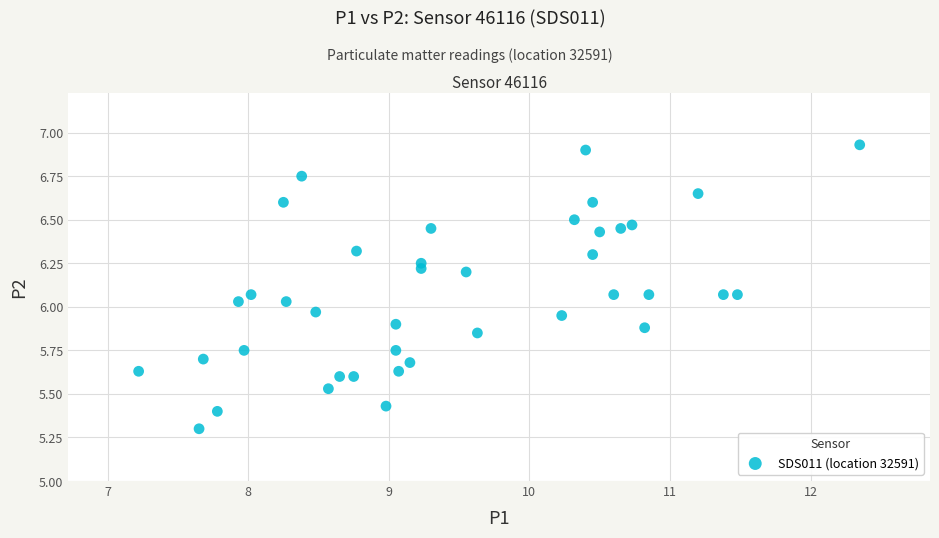

What is the range of X values (max minus min)?

5.1